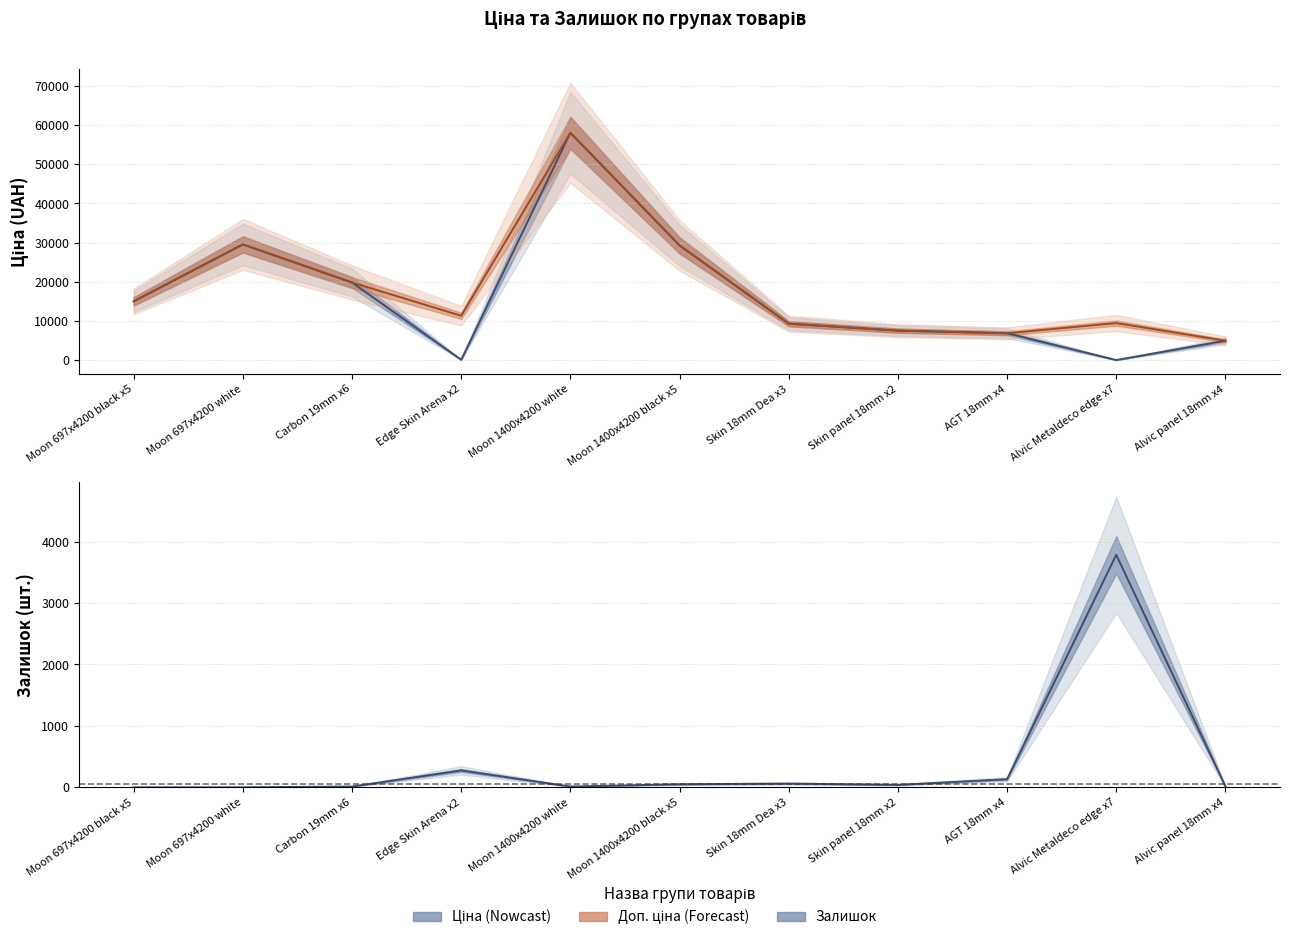

What is the minimum value for Ціна?

42.1